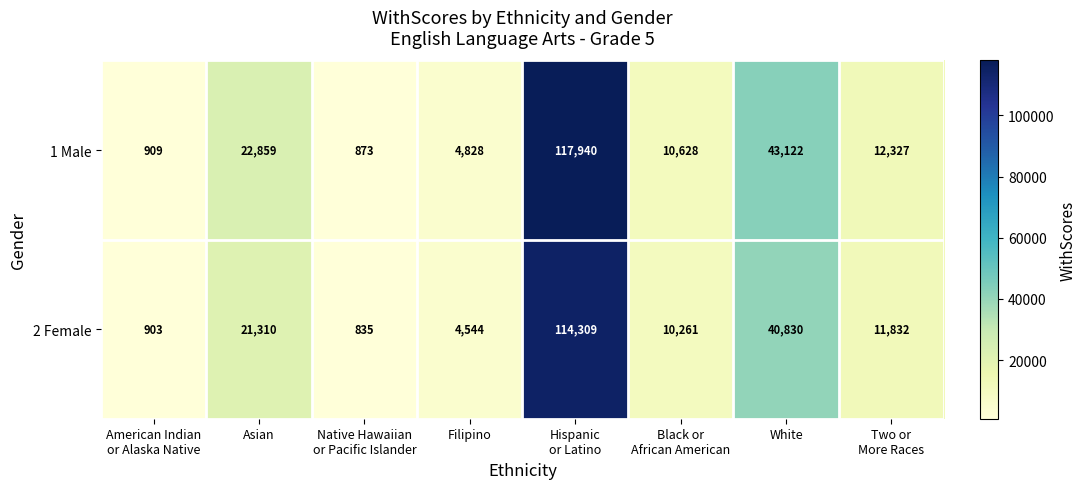

How many categories are shown in the chart?

8